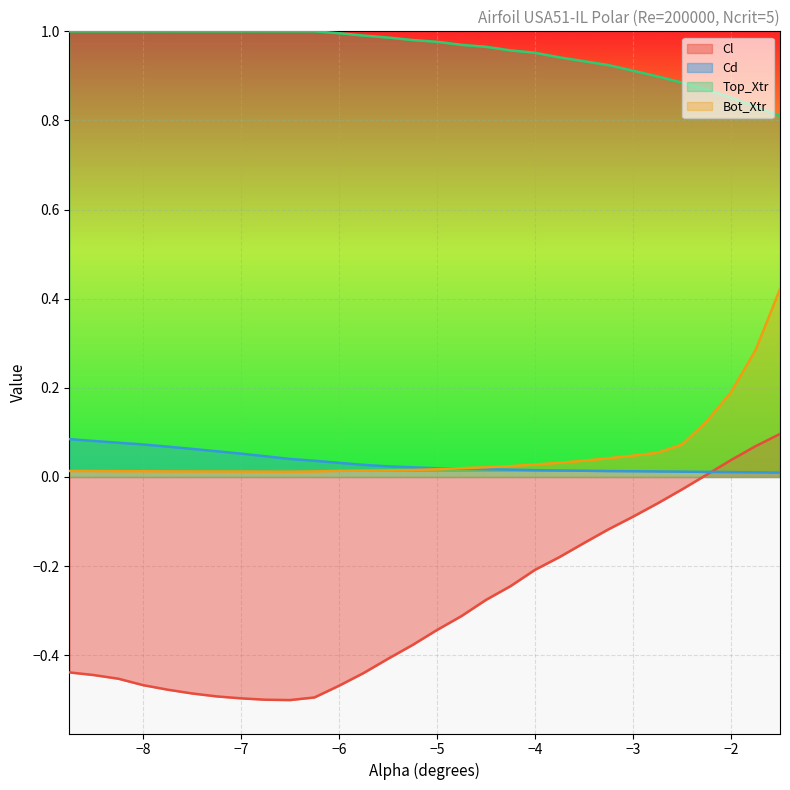

Which series has the widest spread of values?

Cl